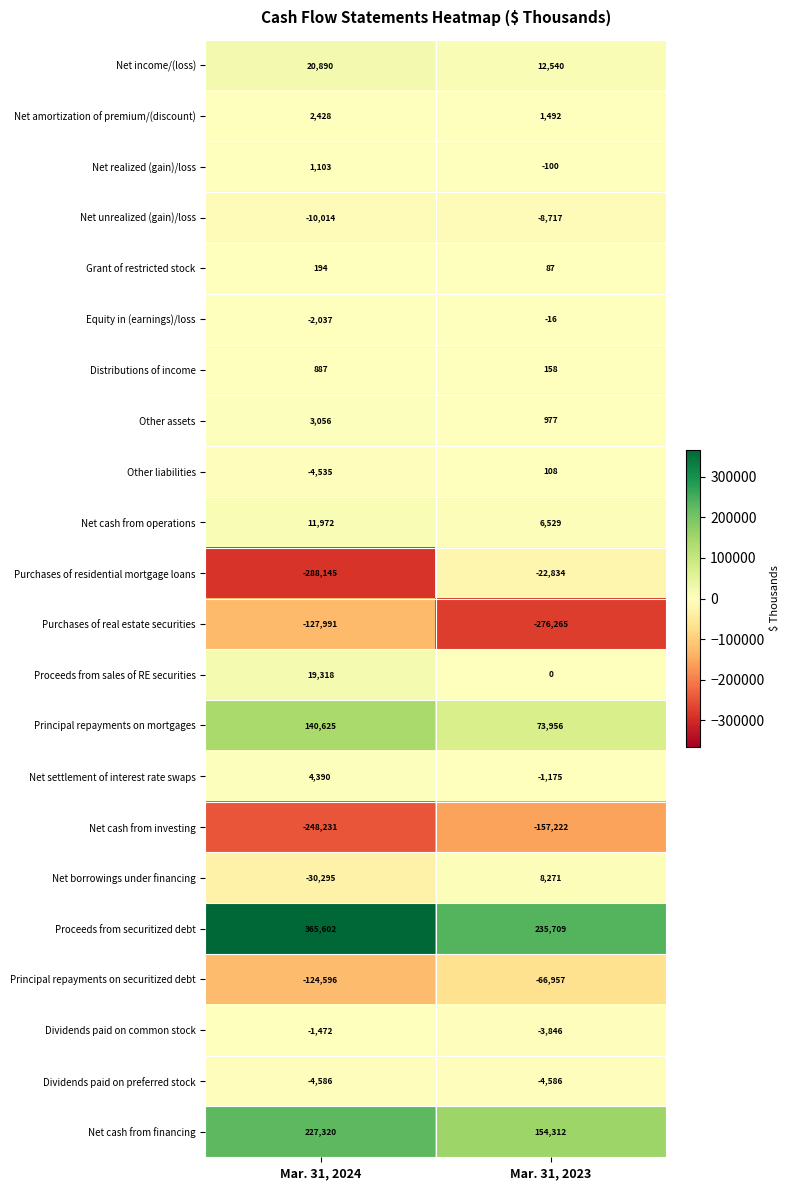

Which series has the widest spread of values?

Purchases of residential mortgage loans